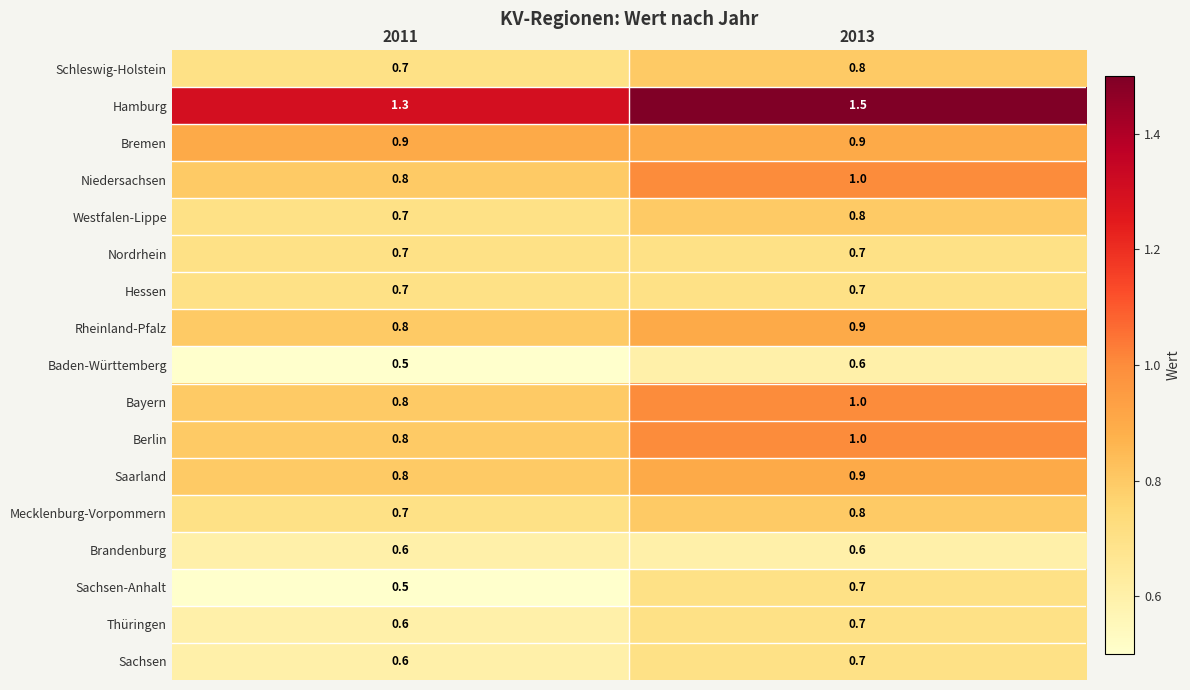

Where is Rheinland-Pfalz nearest to the value 0?

2011